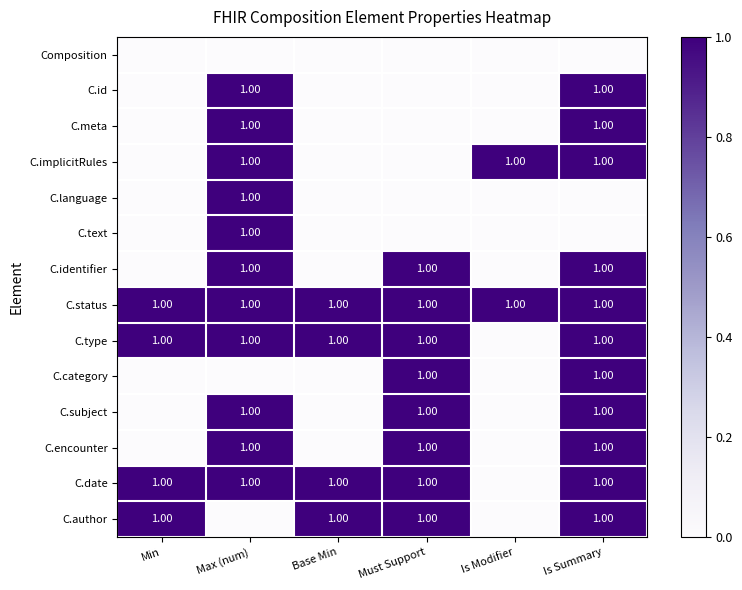

The value of C.status at Must Support is 0. True or false?

False